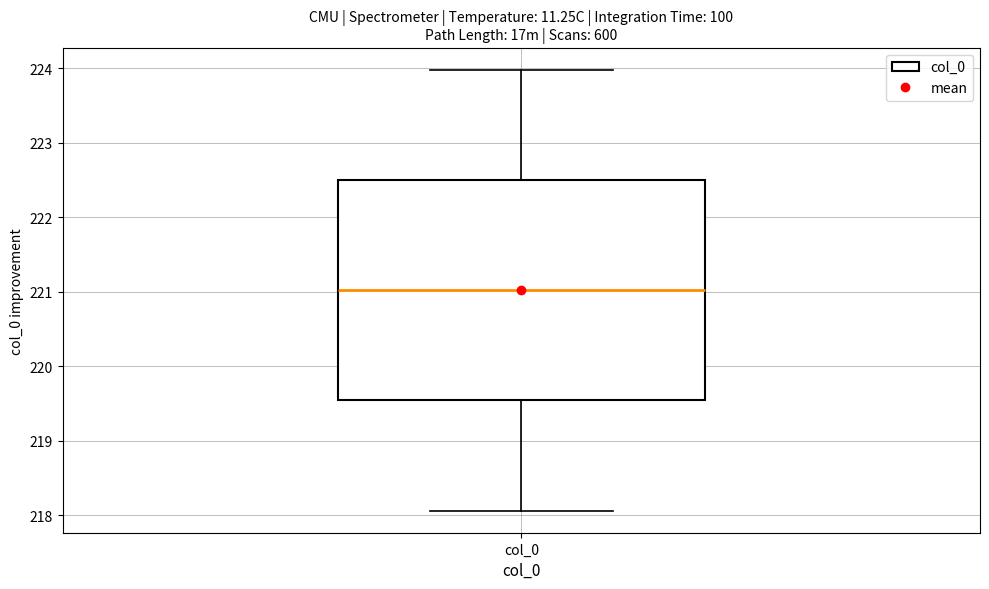

Read this box plot against the y-axis: the position of the median line, the range covered by the box, and the ends of both whiskers. The values are not printed on the chart, so give them approximately, as read against the axis.

median 221.0, box 219.5 to 222.5, whiskers 218.1 to 224.0